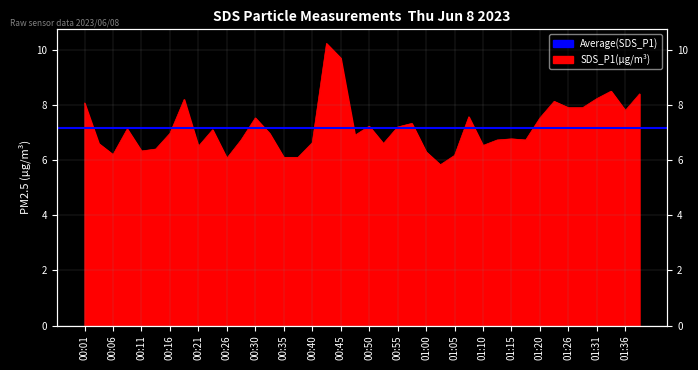

Rank the categories by value from highest to lowest.

00:43, 00:45, 01:33, 01:38, 01:31, 00:18, 01:23, 00:01, 01:26, 01:28, 01:36, 01:07, 00:30, 01:20, 00:57, 00:50, 00:55, 00:09, 00:23, 00:16, 00:33, 00:48, 01:15, 00:28, 01:13, 01:18, 00:40, 00:04, 00:52, 01:10, 00:21, 00:13, 00:11, 01:00, 00:06, 01:05, 00:35, 00:38, 00:26, 01:02